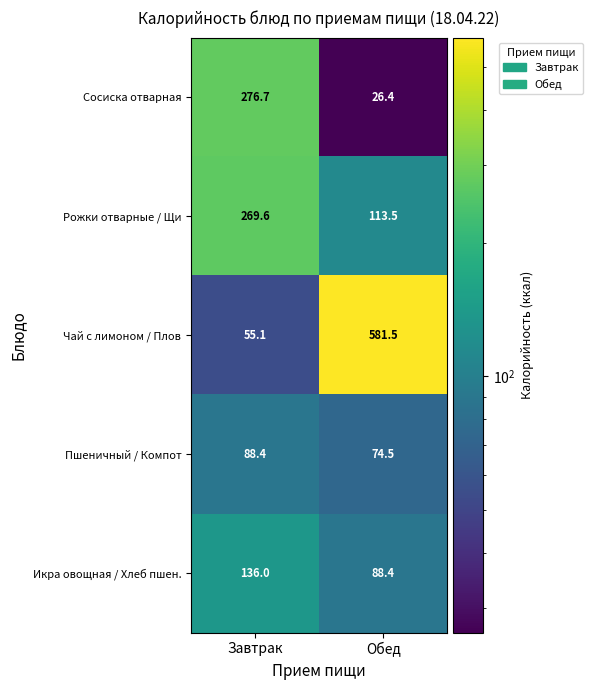

How many values in the Рожки отварные / Щи series exceed 269?

1